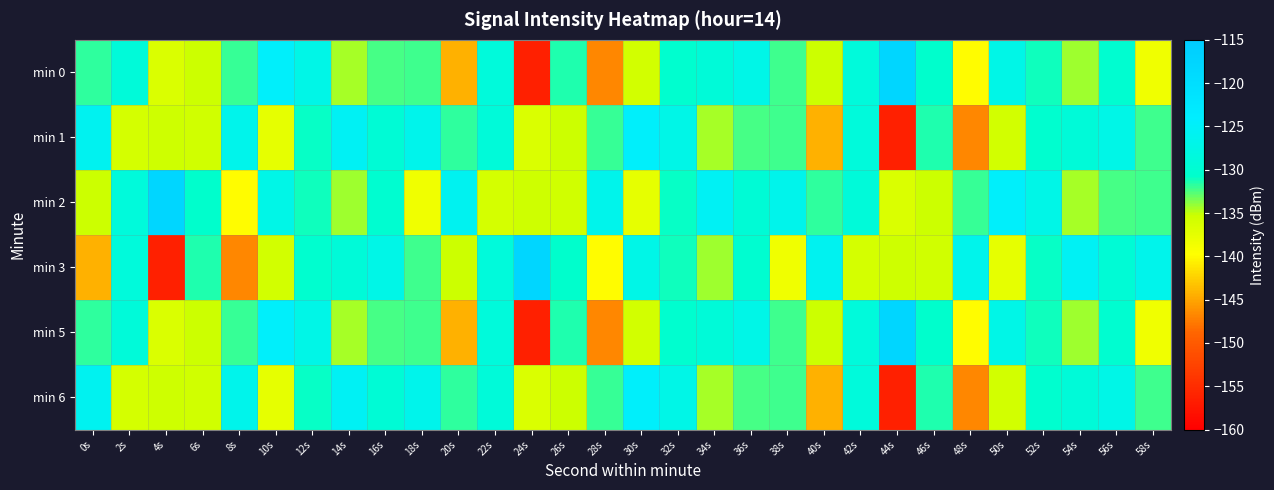

Reading right to left, extract all data points from this chart.

min 0: 58s=-138.4	56s=-130.2	54s=-134.3	52s=-131.0	50s=-127.2	48s=-139.8	46s=-130.8	44s=-117.7	42s=-128.7	40s=-135.4	38s=-132.2	36s=-127.2	34s=-129.2	32s=-130.4	30s=-135.9	28s=-146.8	26s=-131.5	24s=-156.3	22s=-128.8	20s=-144.3	18s=-132.2	16s=-132.3	14s=-134.5	12s=-127.2	10s=-124.5	8s=-131.9	6s=-135.4	4s=-136.6	2s=-128.9	0s=-131.8
min 1: 58s=-132.2	56s=-127.2	54s=-129.2	52s=-130.4	50s=-135.9	48s=-146.8	46s=-131.5	44s=-156.3	42s=-128.8	40s=-144.3	38s=-132.2	36s=-132.3	34s=-134.5	32s=-127.2	30s=-124.5	28s=-131.9	26s=-135.4	24s=-136.6	22s=-128.9	20s=-131.8	18s=-126.8	16s=-129.5	14s=-125.4	12s=-130.9	10s=-137.6	8s=-126.6	6s=-135.7	4s=-135.5	2s=-136.0	0s=-126.0
min 2: 58s=-132.2	56s=-132.3	54s=-134.5	52s=-127.2	50s=-124.5	48s=-131.9	46s=-135.4	44s=-136.6	42s=-128.9	40s=-131.8	38s=-126.8	36s=-129.5	34s=-125.4	32s=-130.9	30s=-137.6	28s=-126.6	26s=-135.7	24s=-135.5	22s=-136.0	20s=-126.0	18s=-138.4	16s=-130.2	14s=-134.3	12s=-131.0	10s=-127.2	8s=-139.8	6s=-130.8	4s=-117.7	2s=-128.7	0s=-135.4
min 3: 58s=-126.8	56s=-129.5	54s=-125.4	52s=-130.9	50s=-137.6	48s=-126.6	46s=-135.7	44s=-135.5	42s=-136.0	40s=-126.0	38s=-138.4	36s=-130.2	34s=-134.3	32s=-131.0	30s=-127.2	28s=-139.8	26s=-130.8	24s=-117.7	22s=-128.7	20s=-135.4	18s=-132.2	16s=-127.2	14s=-129.2	12s=-130.4	10s=-135.9	8s=-146.8	6s=-131.5	4s=-156.3	2s=-128.8	0s=-144.3
min 5: 58s=-138.4	56s=-130.2	54s=-134.3	52s=-131.0	50s=-127.2	48s=-139.8	46s=-130.8	44s=-117.7	42s=-128.7	40s=-135.4	38s=-132.2	36s=-127.2	34s=-129.2	32s=-130.4	30s=-135.9	28s=-146.8	26s=-131.5	24s=-156.3	22s=-128.8	20s=-144.3	18s=-132.2	16s=-132.3	14s=-134.5	12s=-127.2	10s=-124.5	8s=-131.9	6s=-135.4	4s=-136.6	2s=-128.9	0s=-131.8
min 6: 58s=-132.2	56s=-127.2	54s=-129.2	52s=-130.4	50s=-135.9	48s=-146.8	46s=-131.5	44s=-156.3	42s=-128.8	40s=-144.3	38s=-132.2	36s=-132.3	34s=-134.5	32s=-127.2	30s=-124.5	28s=-131.9	26s=-135.4	24s=-136.6	22s=-128.9	20s=-131.8	18s=-126.8	16s=-129.5	14s=-125.4	12s=-130.9	10s=-137.6	8s=-126.6	6s=-135.7	4s=-135.5	2s=-136.0	0s=-126.0